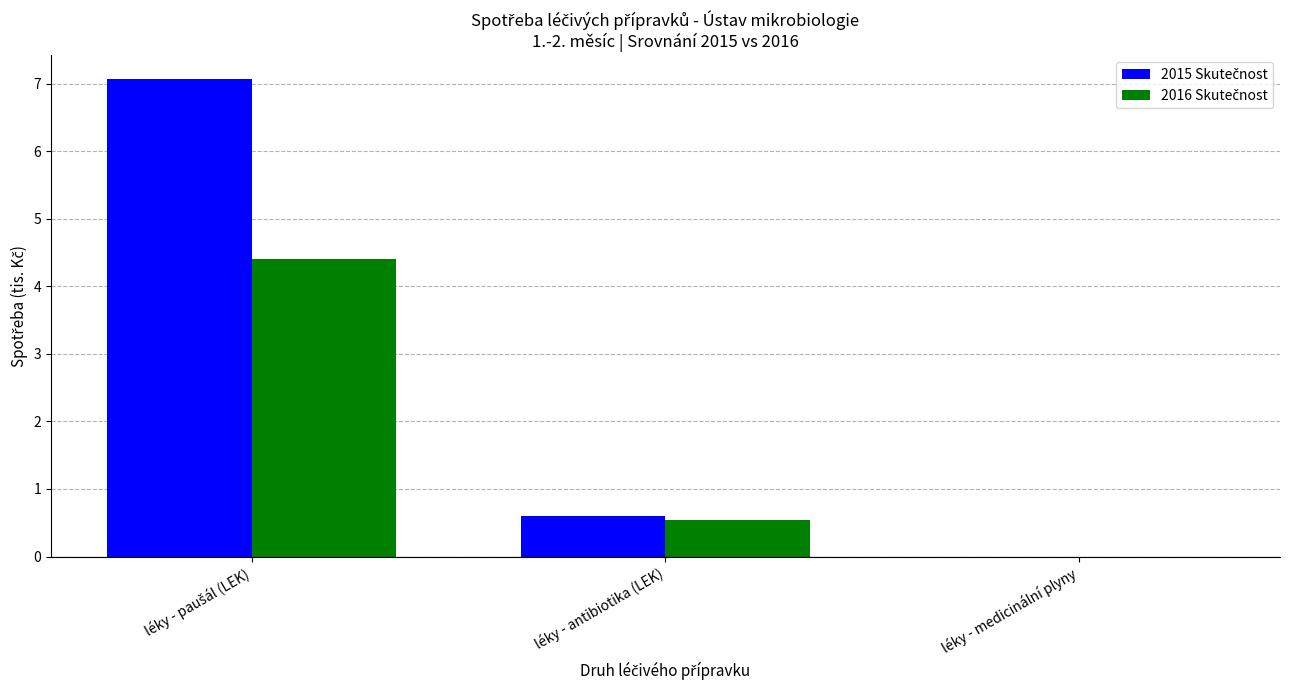

What is the total value across all series at léky - antibiotika (LEK)?

1.1